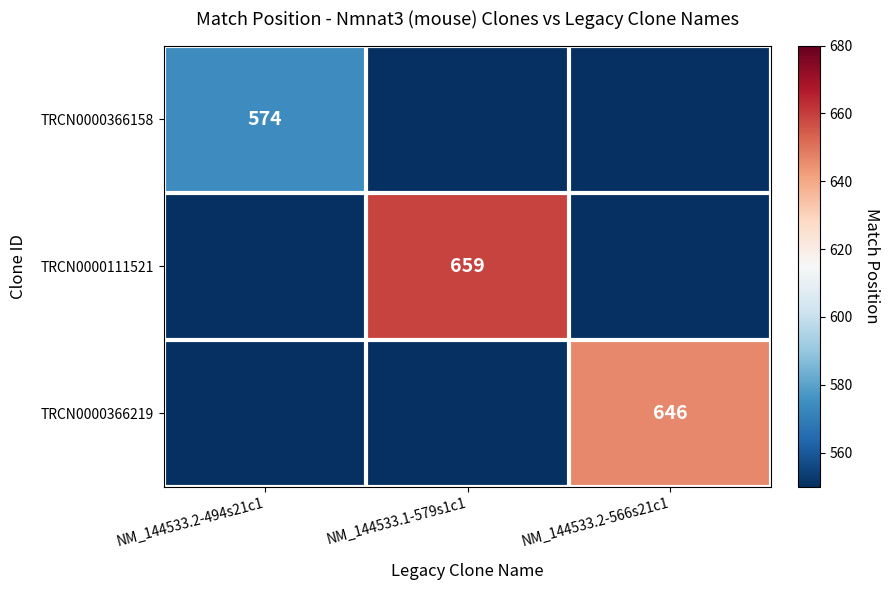

The value of TRCN0000366158 at NM_144533.2-494s21c1 is 898. True or false?

False